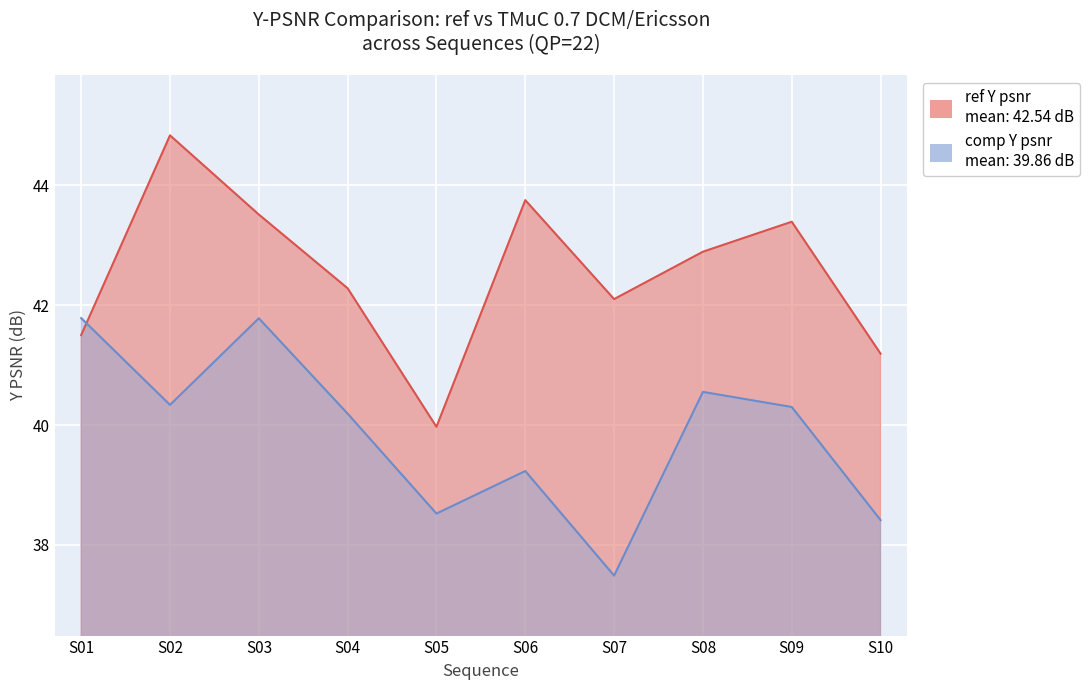

What is the difference between the maximum and minimum values in the comp Y psnr series?

4.3